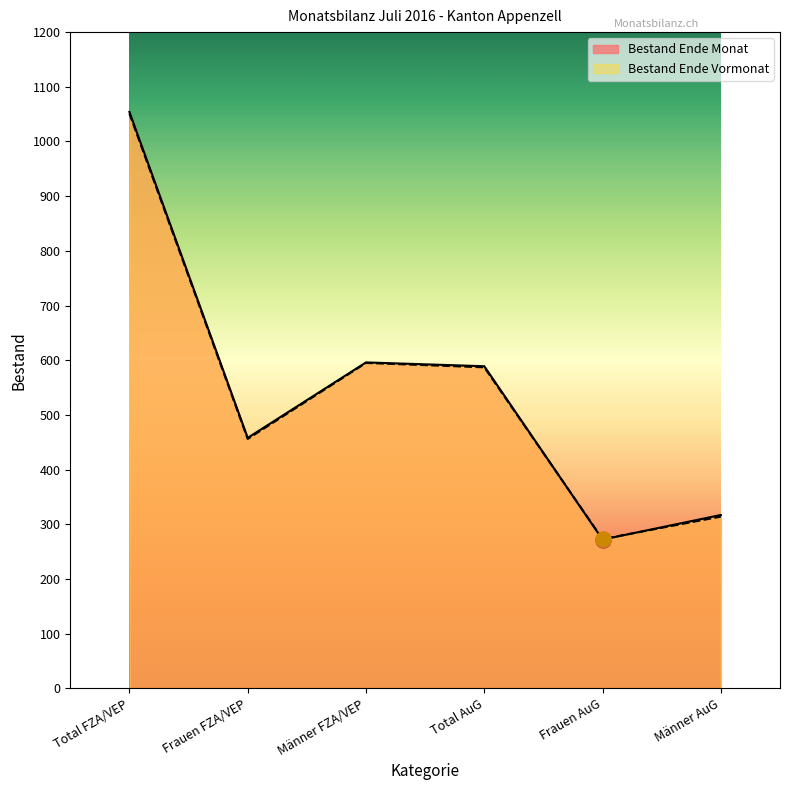

At which category is the sum across all series the highest?

Total FZA/VEP